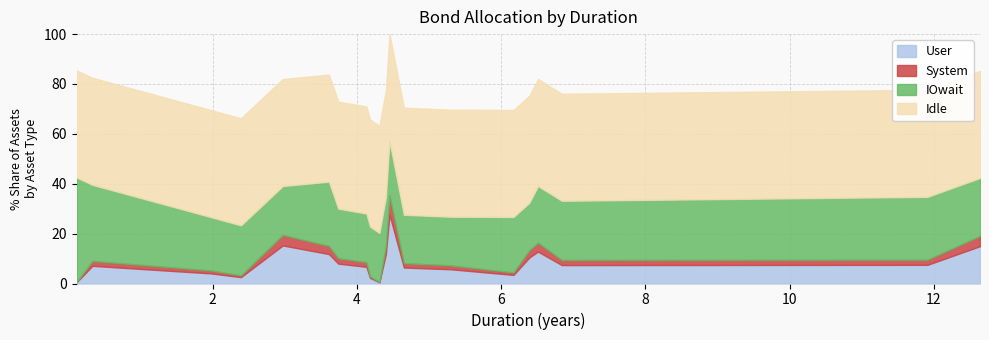

True or false: IOwait has more than 0 points higher than both neighbors.

True